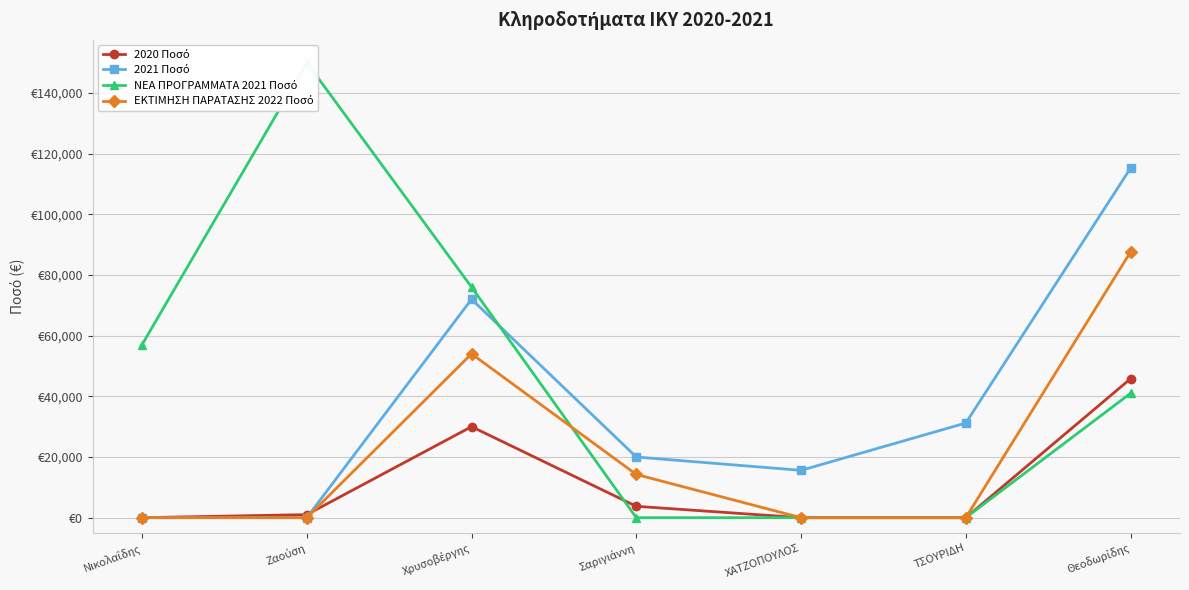

What is the difference between the highest and lowest values at ΤΣΟΥΡΙΔΗ?

31200